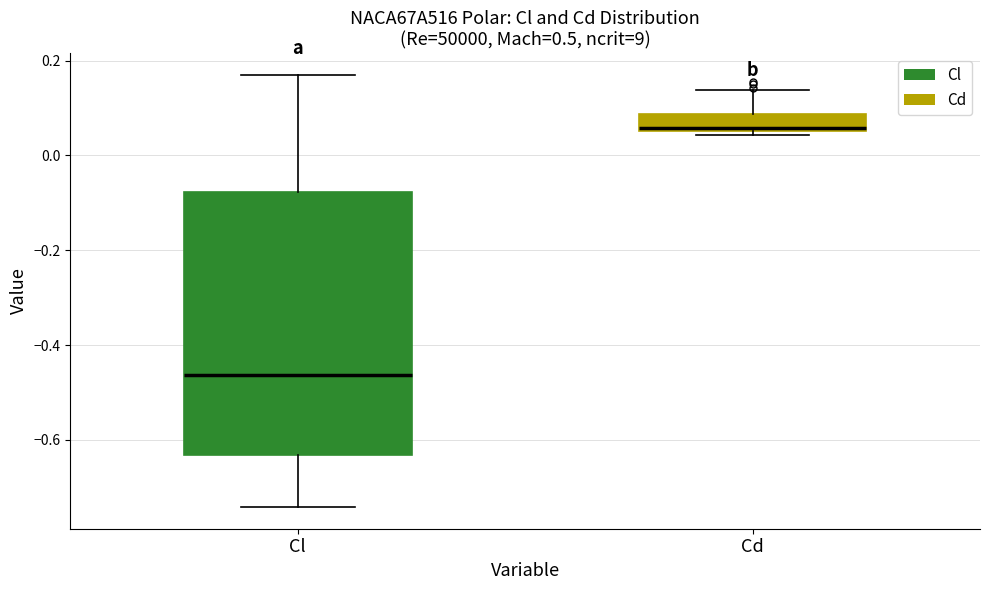

Reading left to right, read every box against the y-axis: the position of its median line, the range the box covers, and the ends of its whiskers. The values are not printed on the chart, so give them approximately, as read against the axis.

Cl: median -0.46, box -0.64 to -0.08, whiskers -0.74 to 0.16
Cd: median 0.06, box 0.06 to 0.08, whiskers 0.04 to 0.14